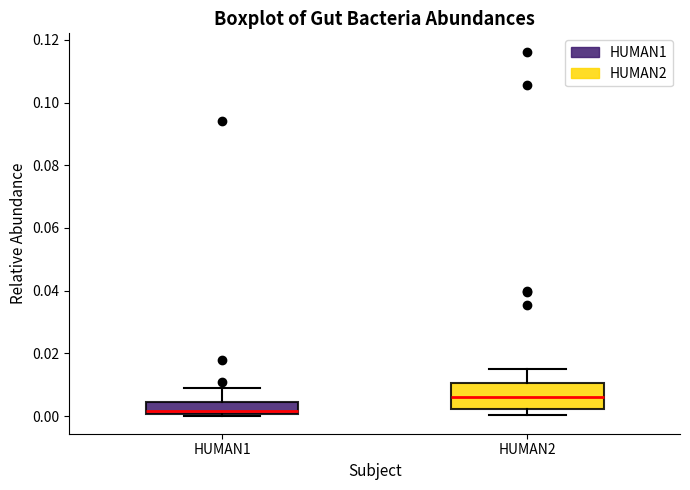

Reading left to right, transcribe this box plot: for each box, give where its median line is, the range the box spans, and where its two whiskers end, as read against the y-axis. The values are not printed on the chart, so give them approximately, as read against the axis.

HUMAN1: median 0.002, box 0.000 to 0.004, whiskers 0.000 to 0.008
HUMAN2: median 0.006, box 0.002 to 0.010, whiskers 0.000 to 0.016